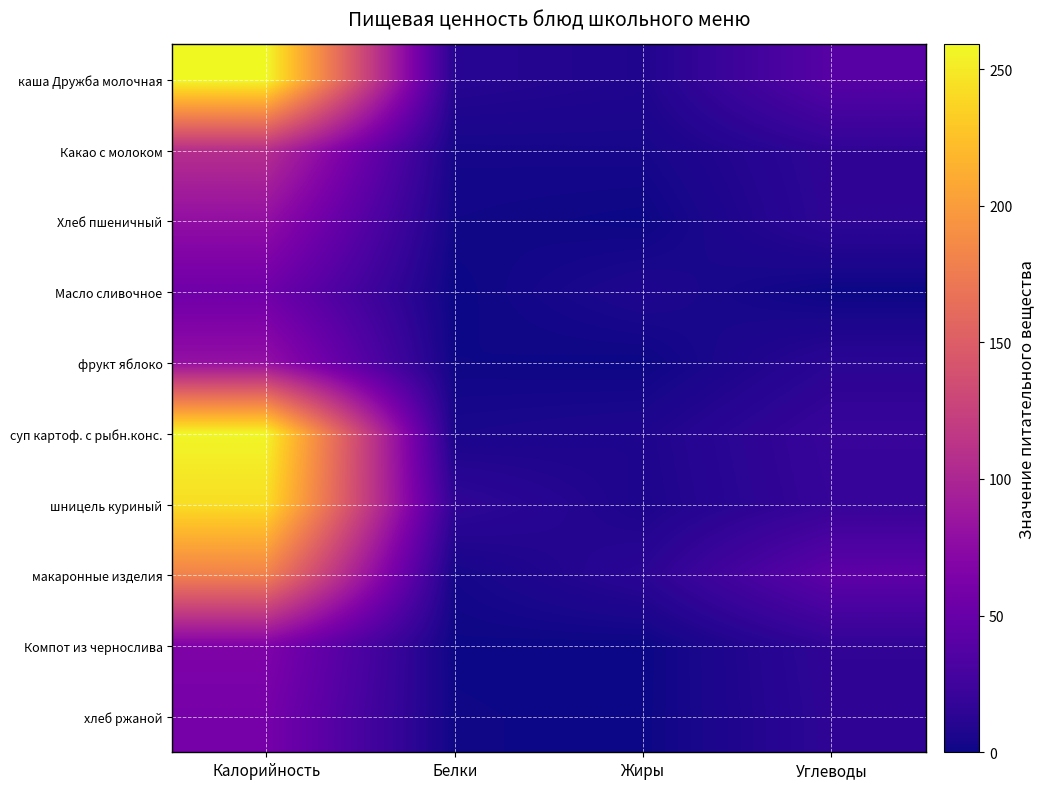

What is the greatest value displayed?

259.0